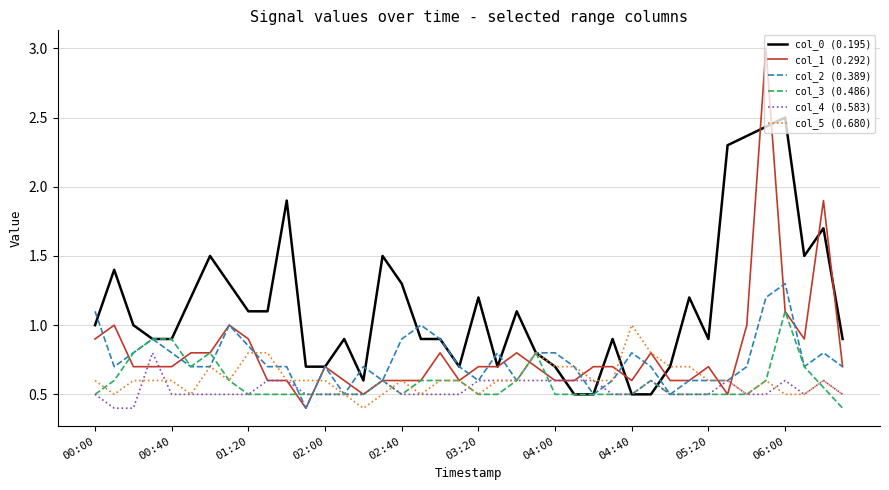

Is it true that col_4 (0.583) equals 0.6 at 04:00?

True